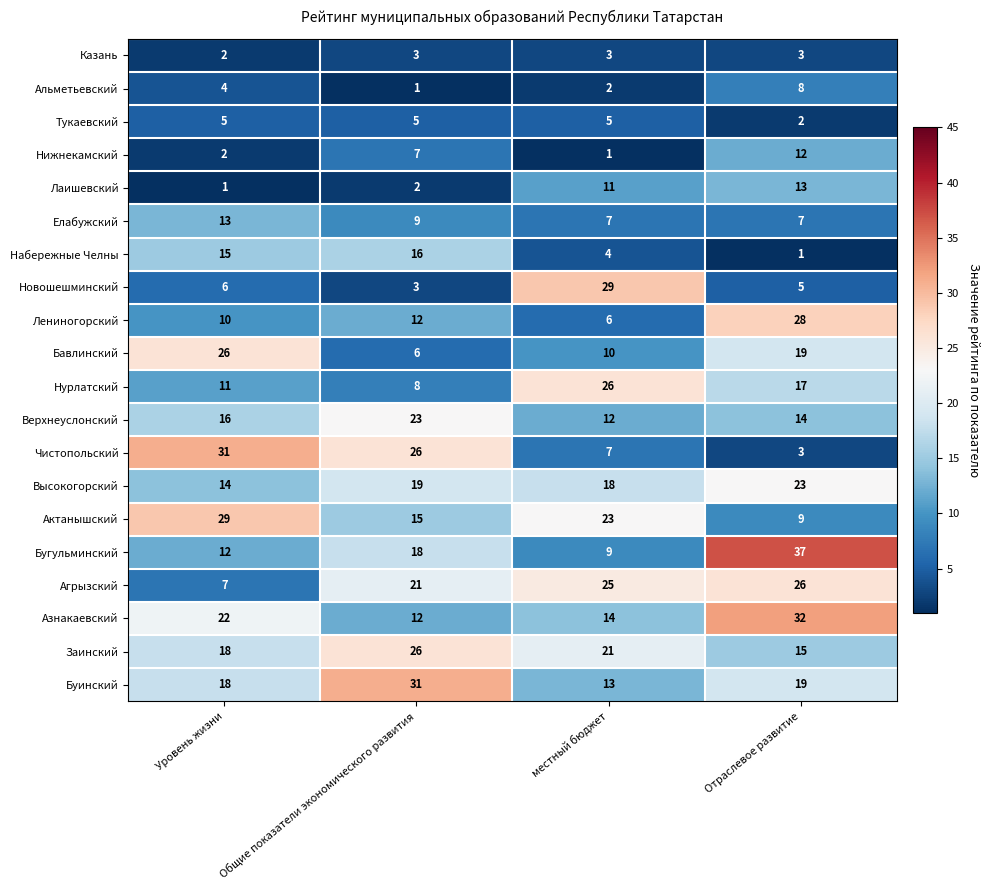

What is the average value of the Елабужский series?

9